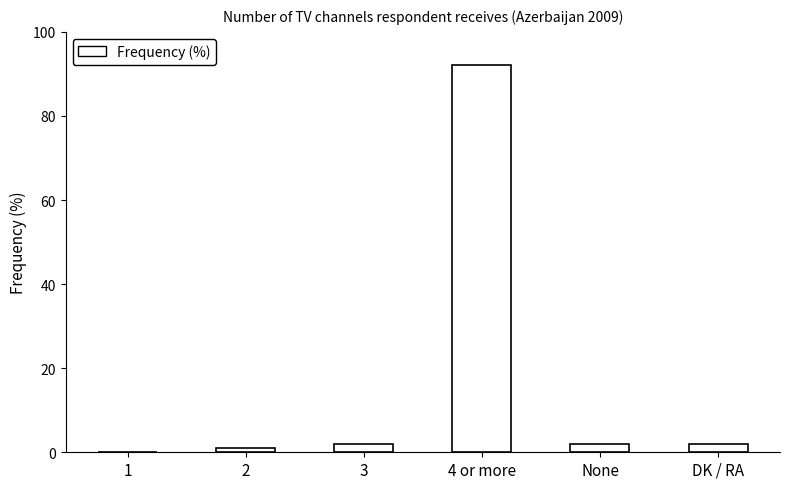

What is the sum of all values?

99